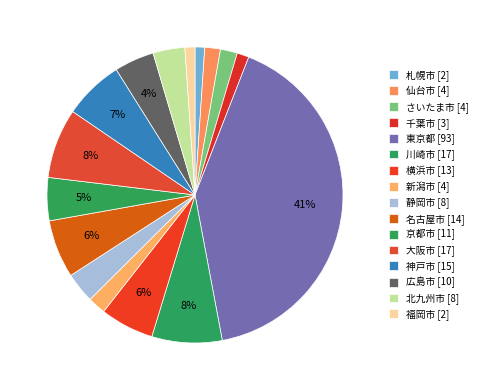

To the nearest percent, what percentage of the pie is 横浜市?

6%